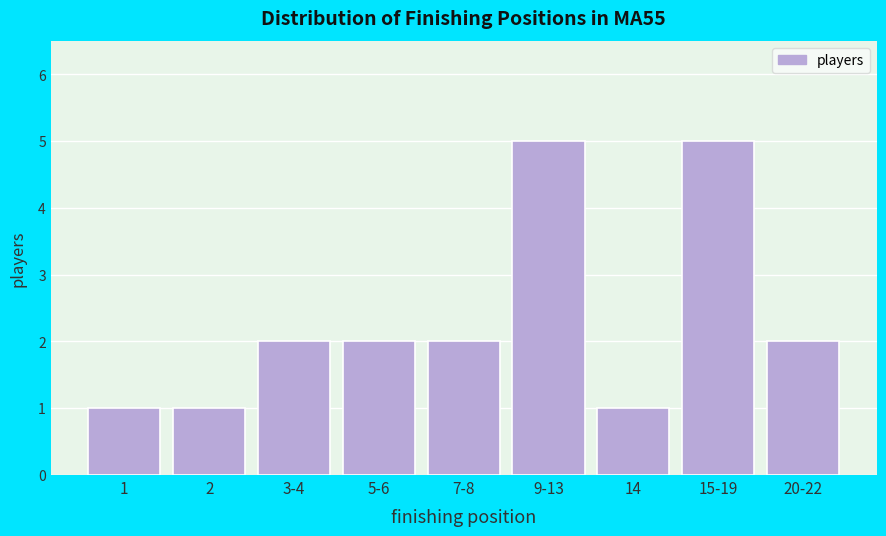

Reading left to right, extract all data points from this chart.

1=1	2=1	3-4=2	5-6=2	7-8=2	9-13=5	14=1	15-19=5	20-22=2